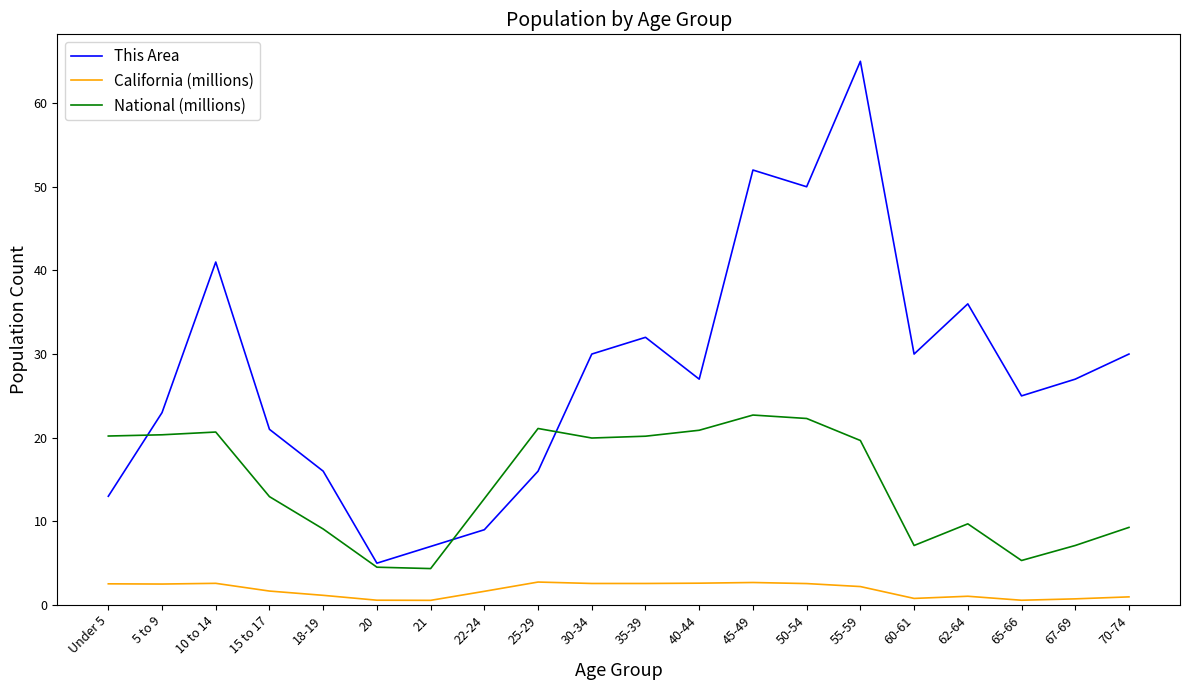

How many lines are shown in the chart?

3